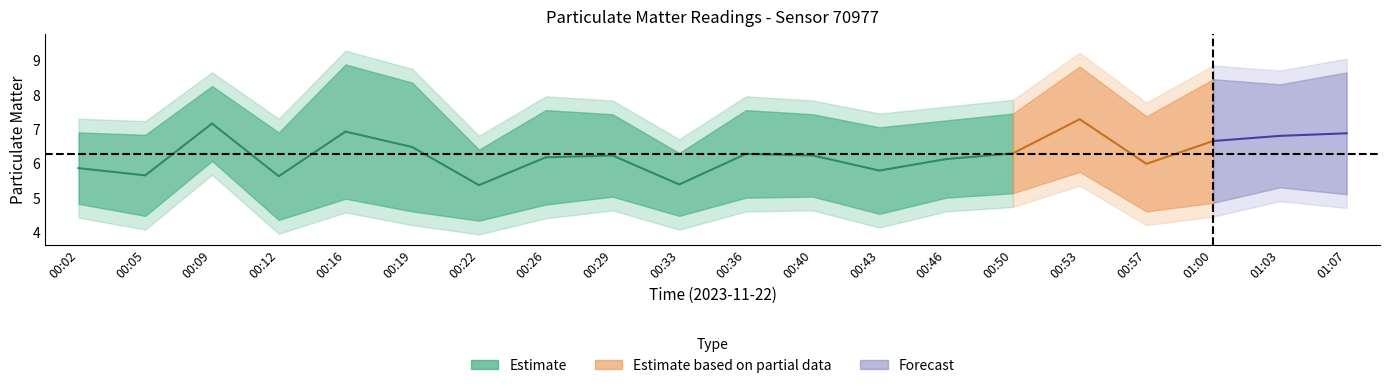

What is the label of the 6th point from the left?

00:19